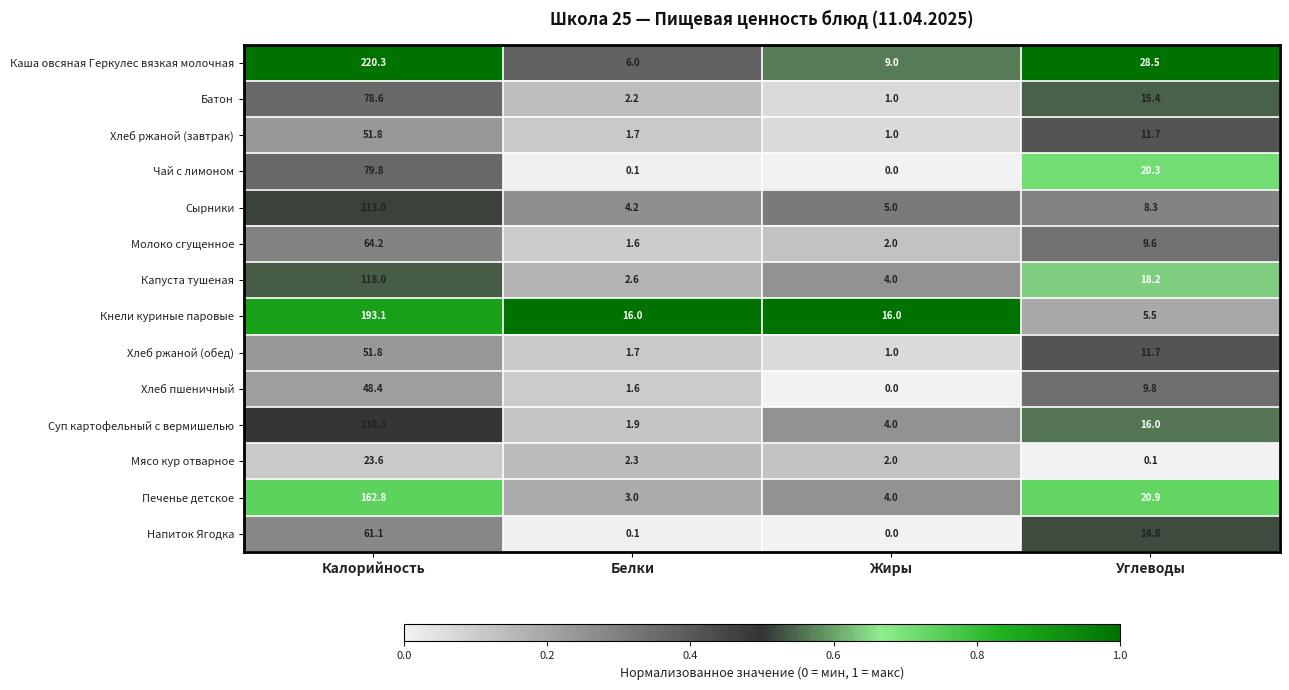

At which category is the sum across all series the highest?

Калорийность